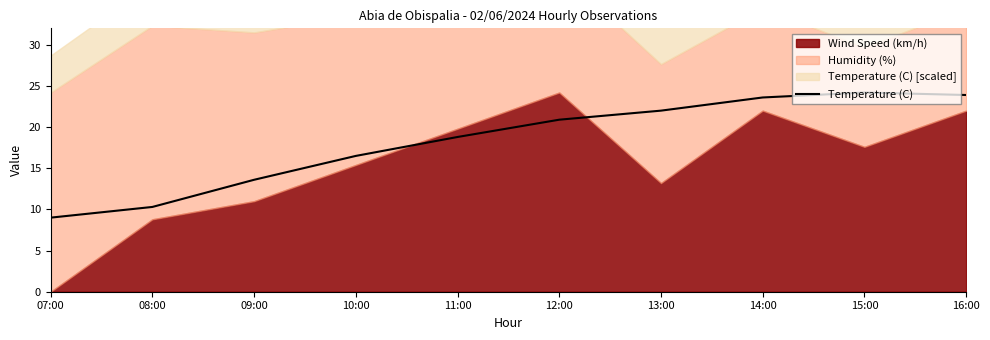

What is the label of the 10th point from the right?

07:00